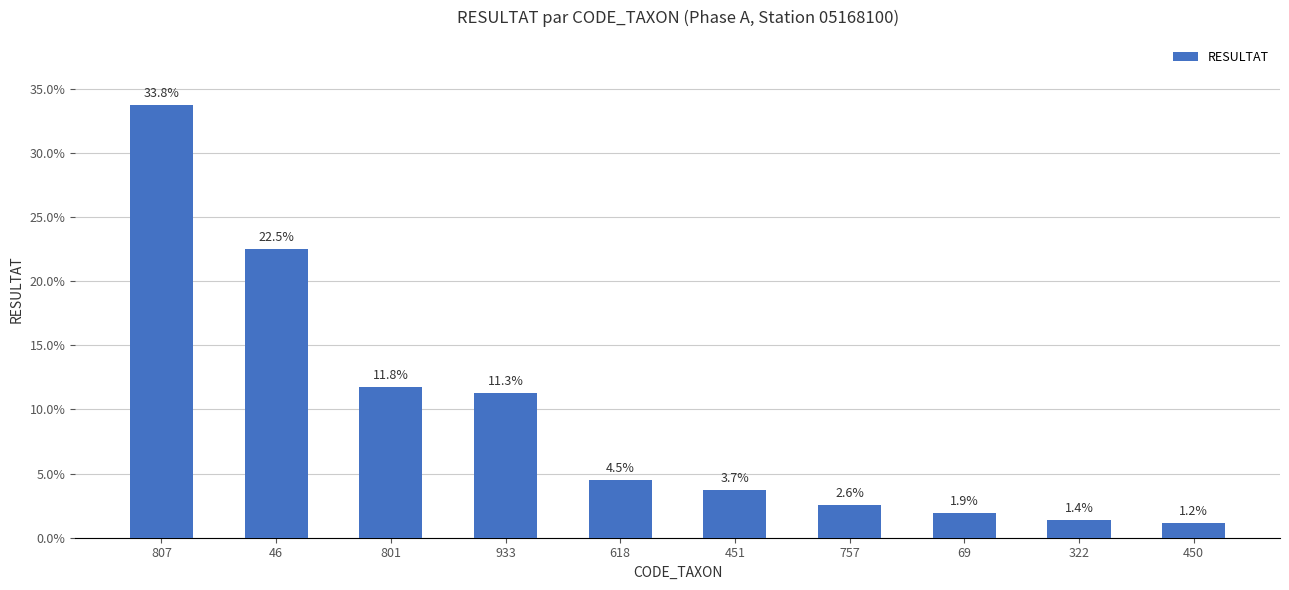

What is the sum of the values at 46 and 933?

33.8